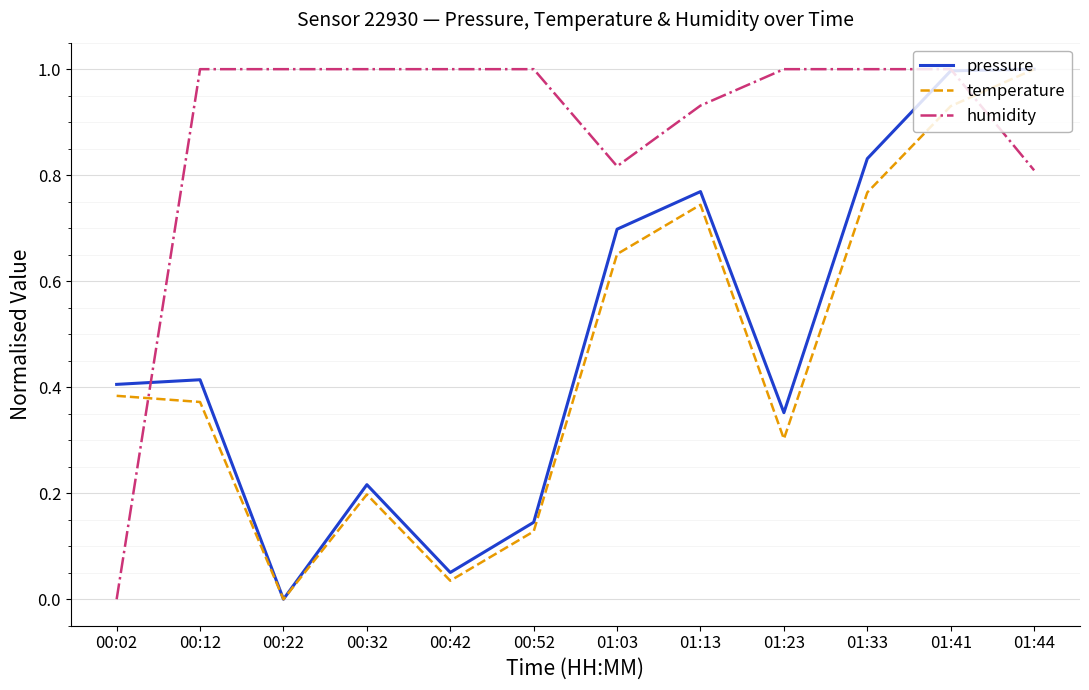

Which series changed the most between 00:52 and 01:33?

pressure